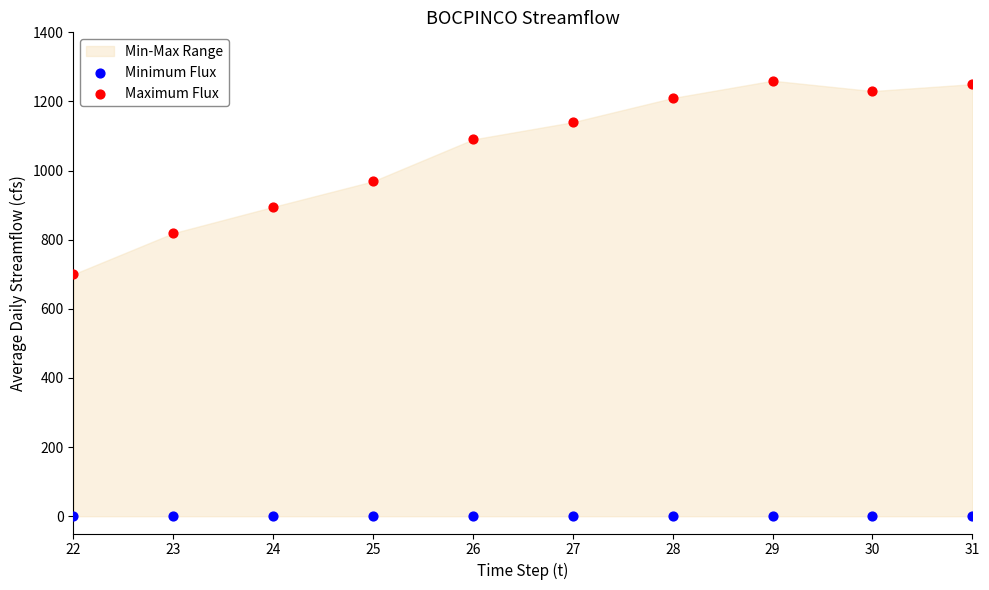

Across all series, what Y value is closest to 630?

700